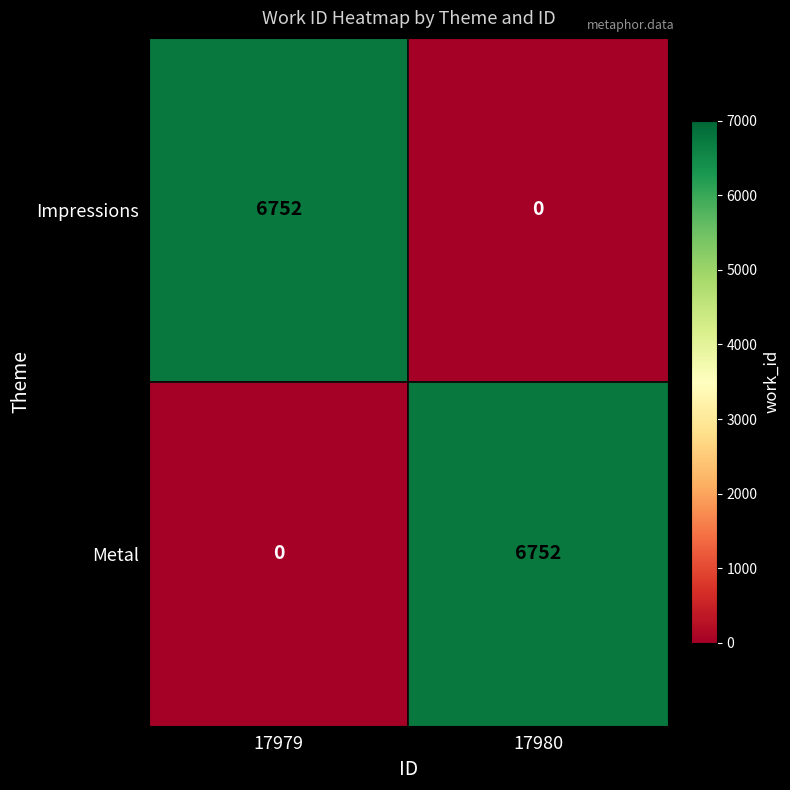

What is the total value across all series at 17980?

6752